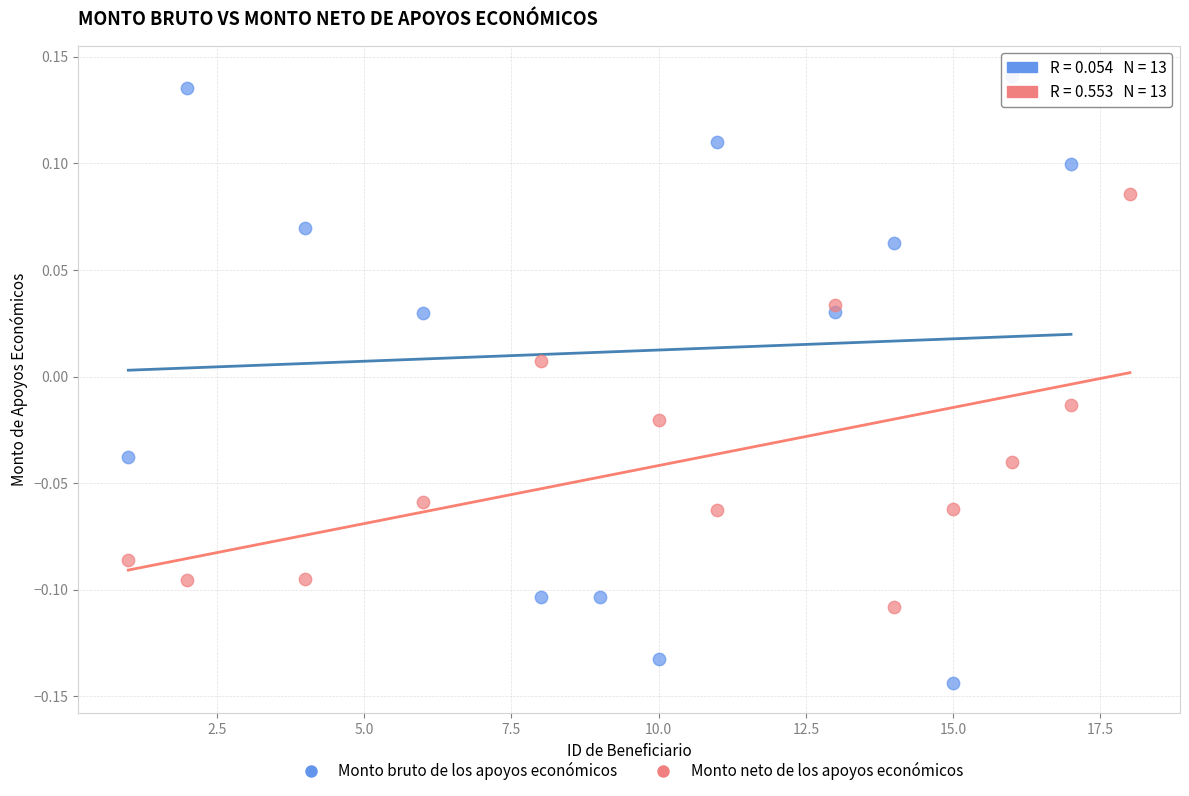

What are all the series names shown in the legend?

Monto bruto de los apoyos económicos, Monto neto de los apoyos económicos